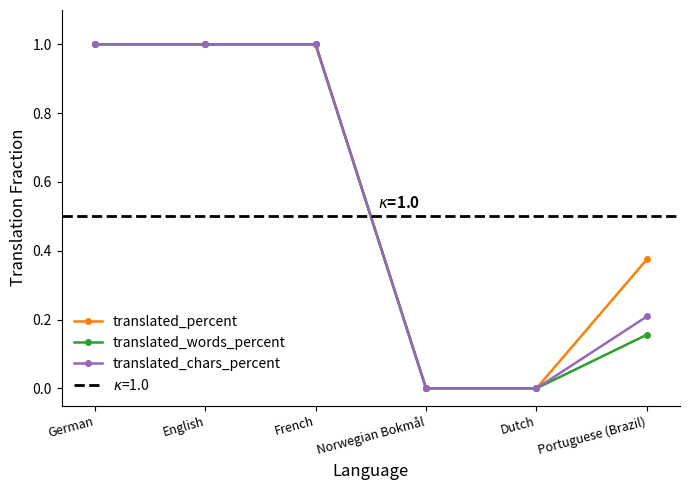

How many categories are shown in the chart?

6